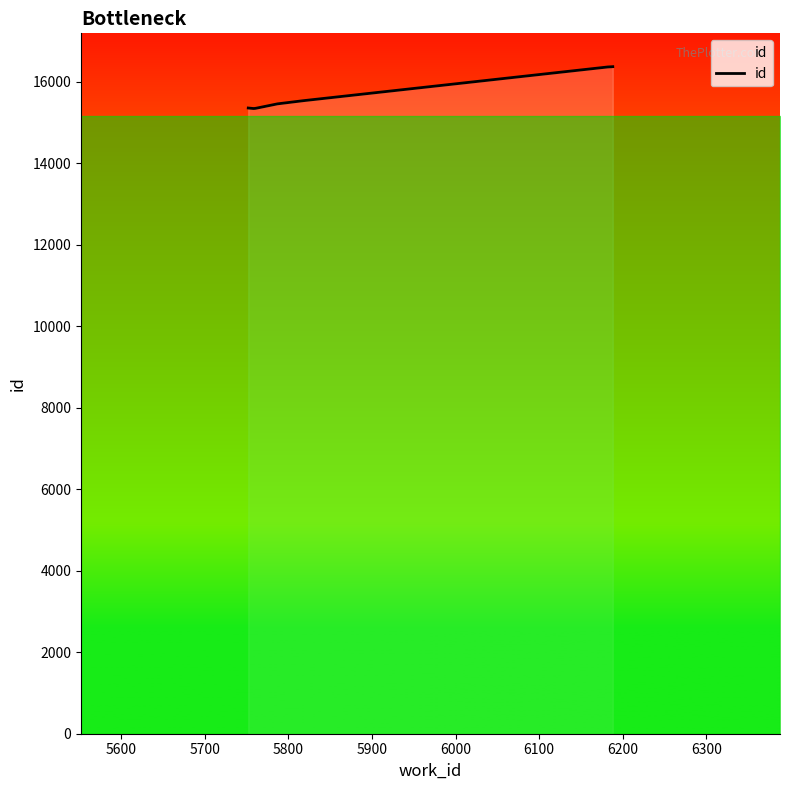

What is the greatest value displayed?

16366